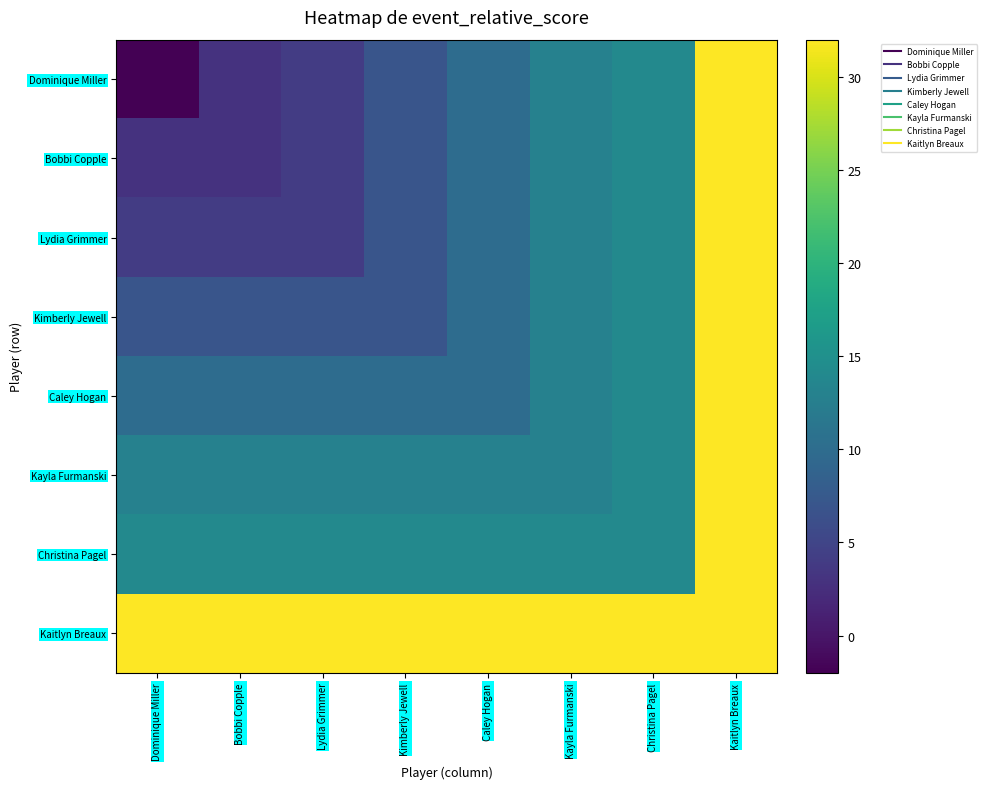

List the series in order of their peak value, lowest first.

Dominique Miller, Bobbi Copple, Lydia Grimmer, Kimberly Jewell, Caley Hogan, Kayla Furmanski, Christina Pagel, Kaitlyn Breaux